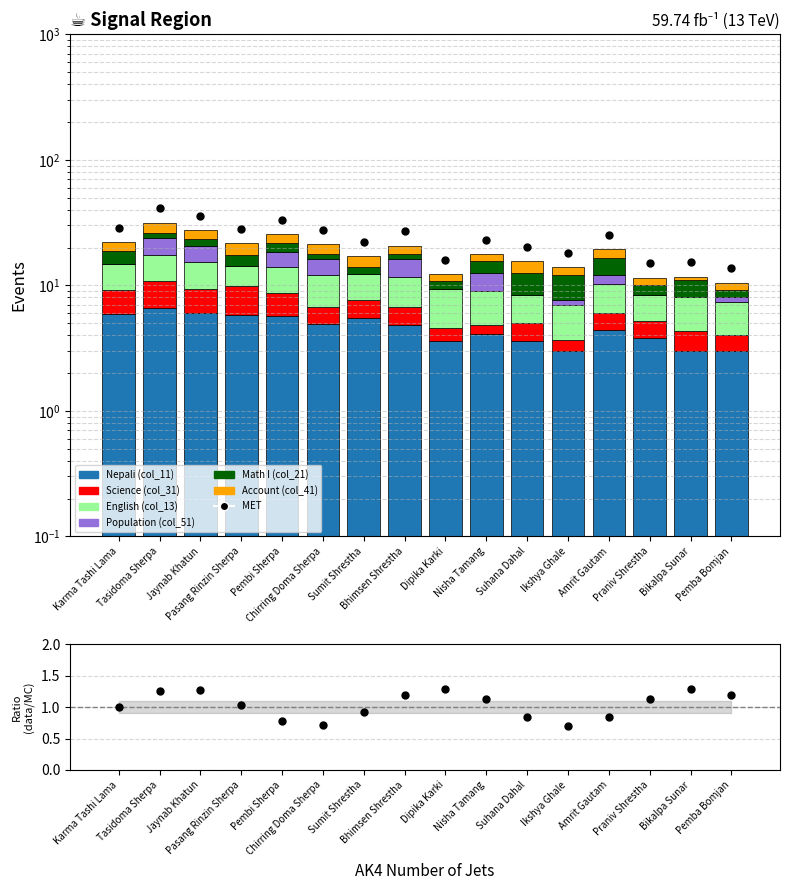

Which series contains the highest Y value?

Nepali (col_11)